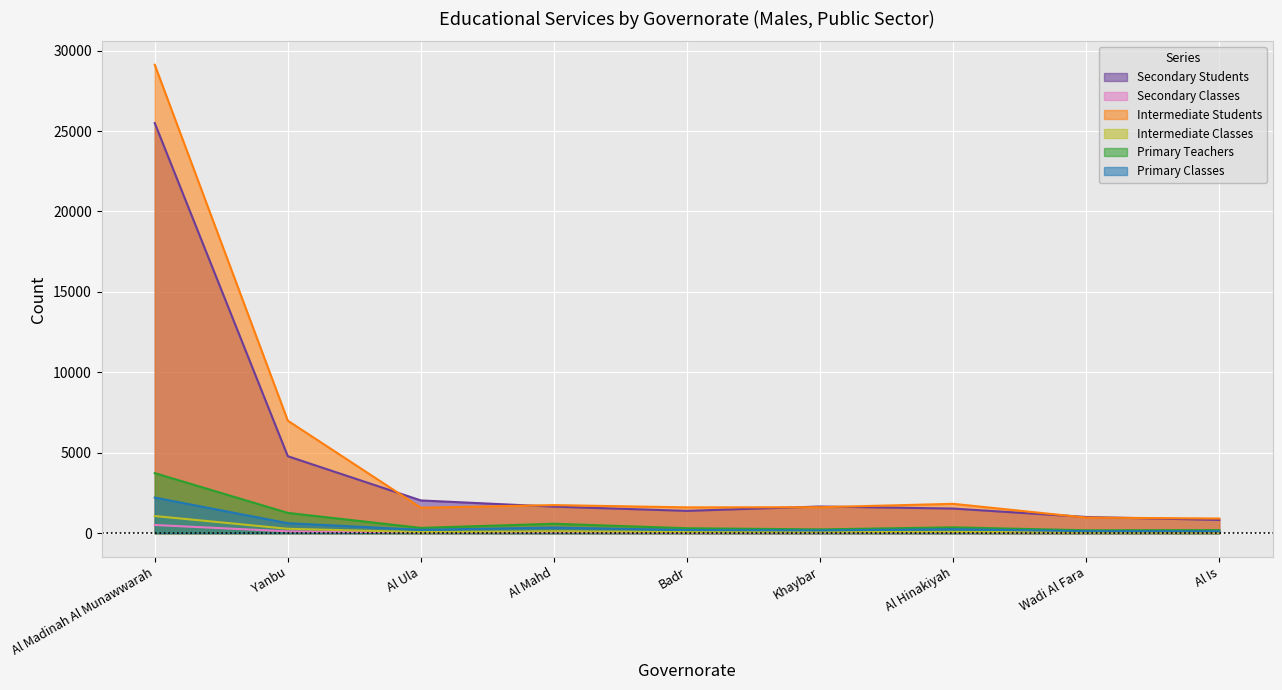

What is the average value of the Primary Teachers series?

801